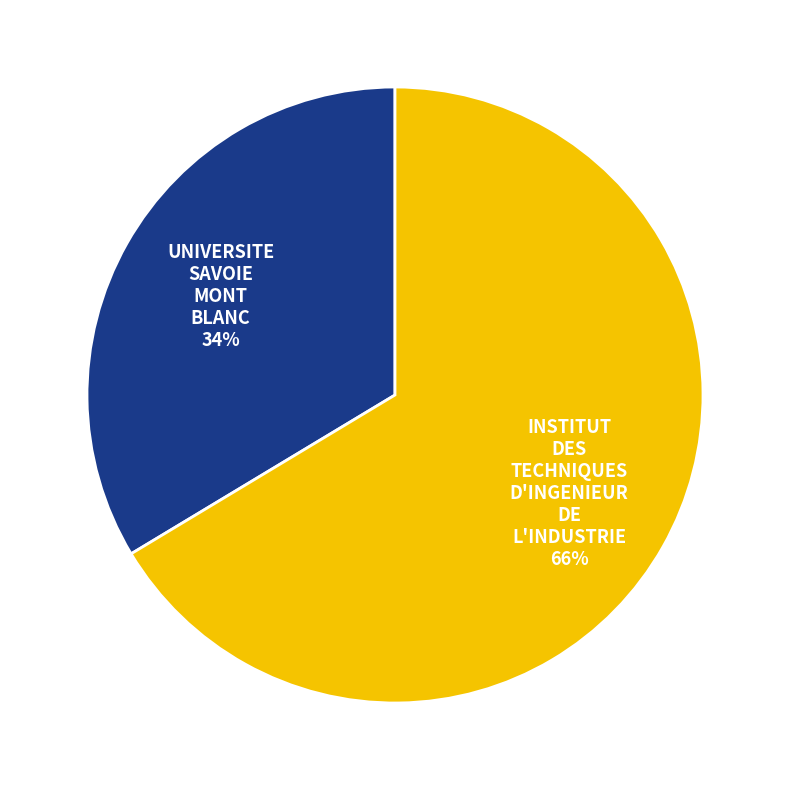

To the nearest percent, what portion does UNIVERSITE SAVOIE MONT BLANC represent?

34%